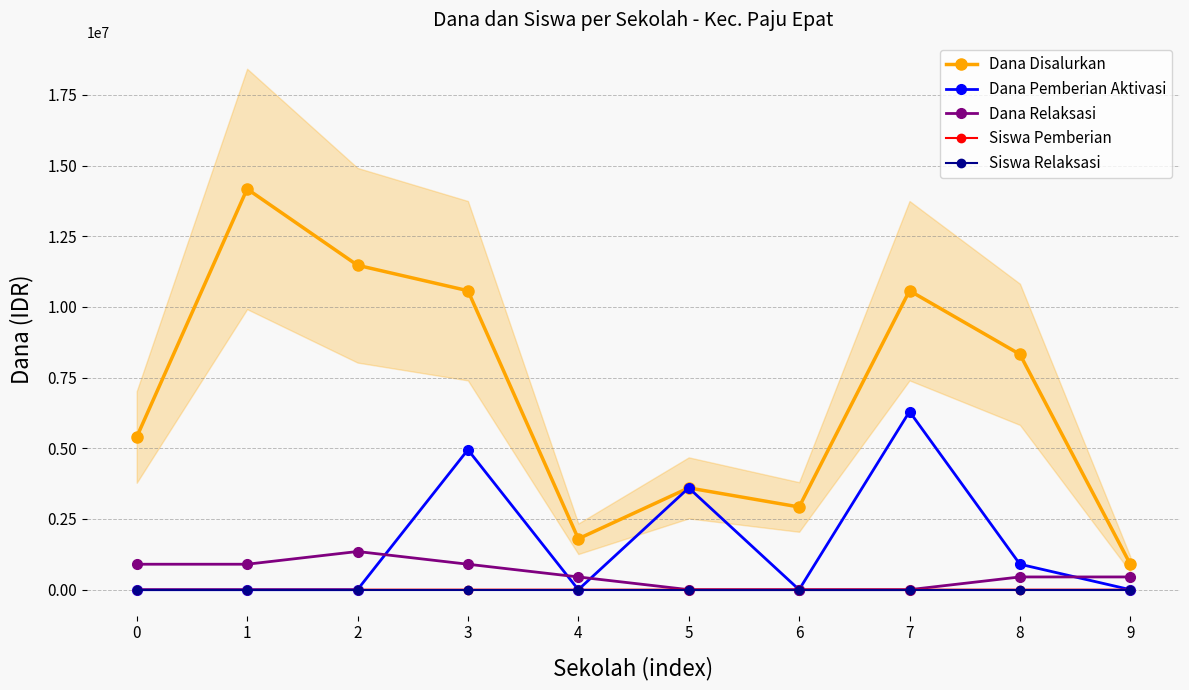

Reading left to right, extract all data points from this chart.

Dana Disalurkan: 0=5400000	1=14175000	2=11475000	3=10575000	4=1800000	5=3600000	6=2925000	7=10575000	8=8325000	9=900000
Dana Pemberian Aktivasi: 0=0	1=0	2=0	3=4950000	4=0	5=3600000	6=0	7=6300000	8=900000	9=0
Dana Relaksasi: 0=900000	1=900000	2=1350000	3=900000	4=450000	5=0	6=0	7=0	8=450000	9=450000
Siswa Pemberian: 0=10	1=31	2=23	3=11	4=3	5=0	6=7	7=10	8=16	9=1
Siswa Relaksasi: 0=2	1=2	2=3	3=2	4=1	5=0	6=0	7=0	8=1	9=1